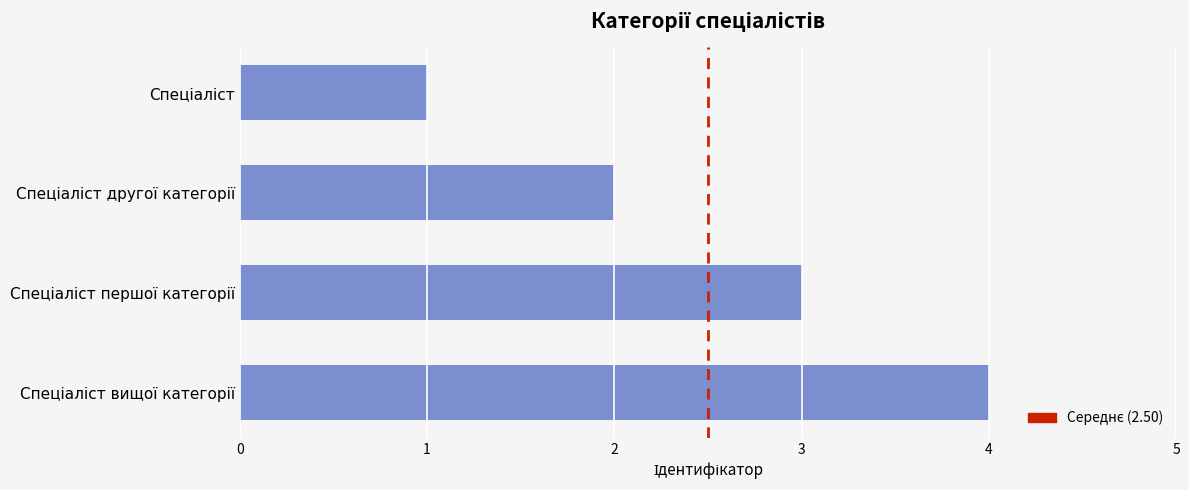

What is the sum of all values?

10